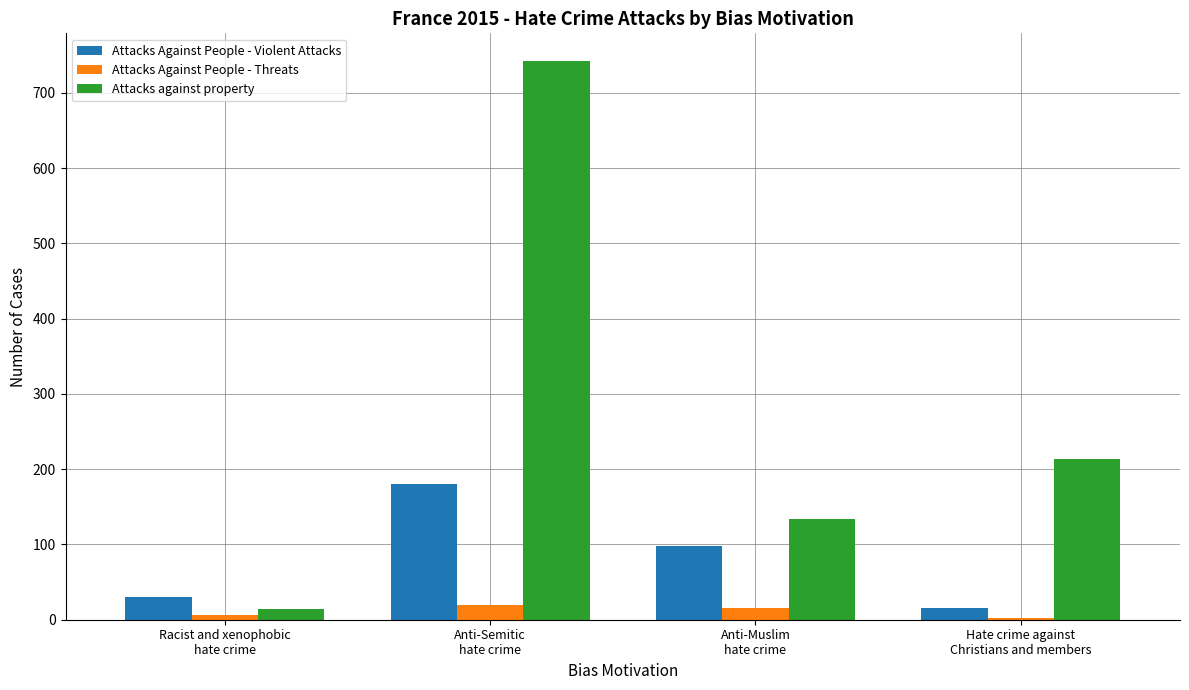

Is it true that Attacks against property equals 57 at Anti-Muslim
hate crime?

False